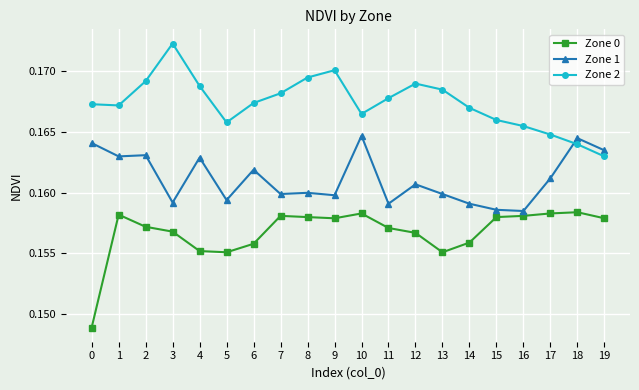

Does the chart have visible grid lines?

Yes